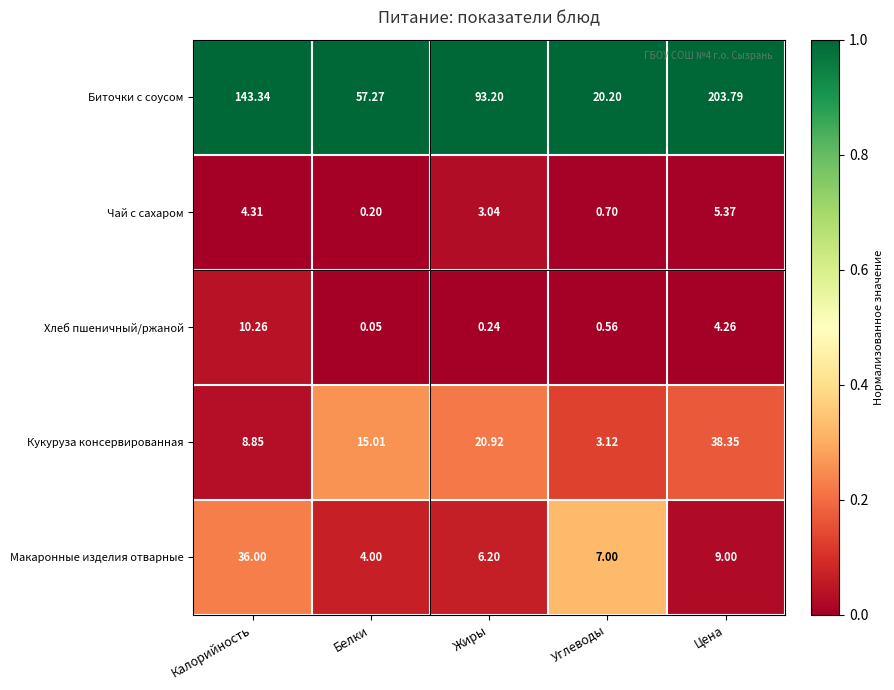

At Жиры, list the series in order from smallest to largest.

Хлеб пшеничный/ржаной, Чай с сахаром, Макаронные изделия отварные, Кукуруза консервированная, Биточки с соусом